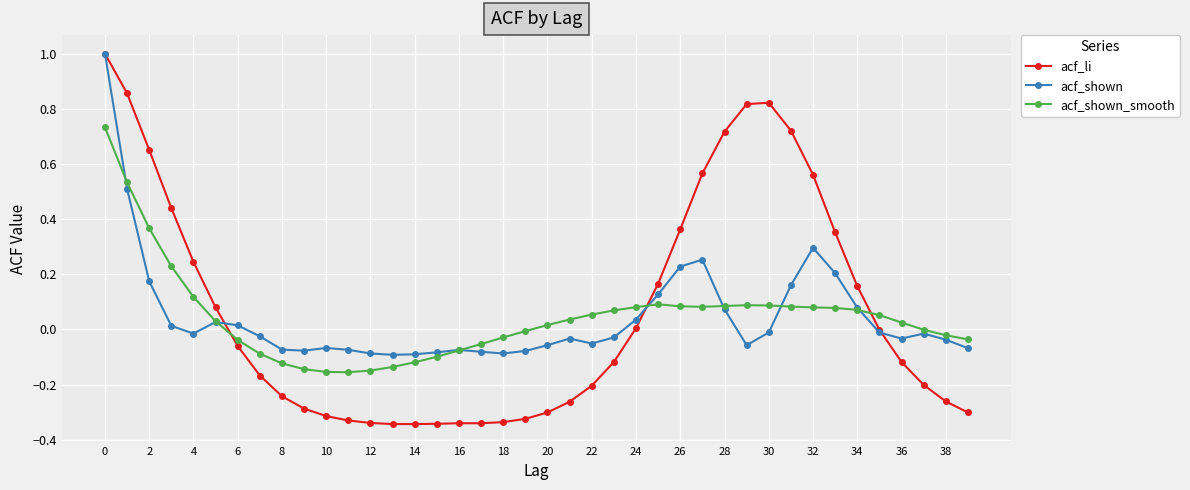

How many values in acf_shown are below zero?

25